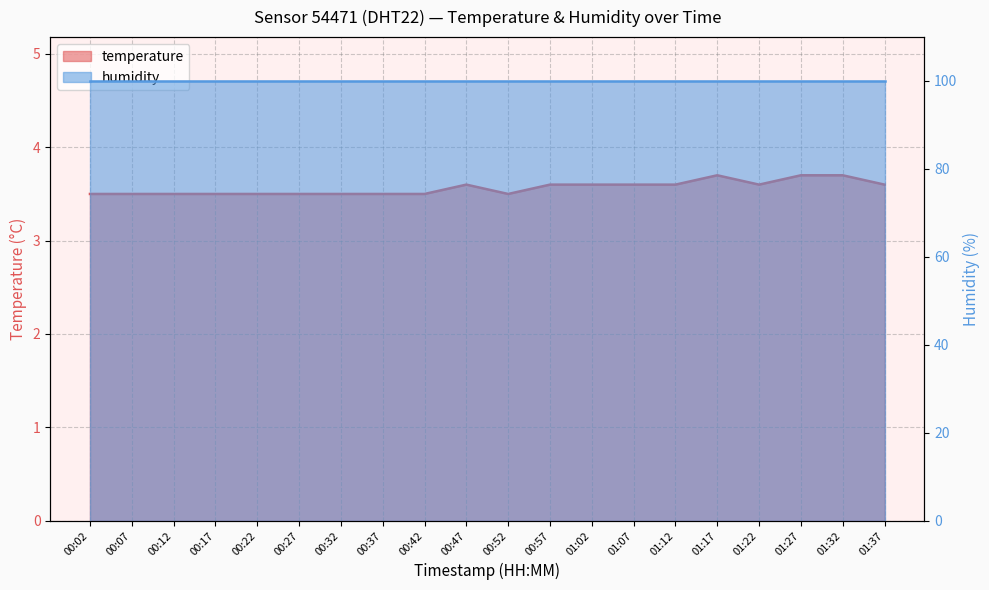

Reading left to right, list all the values displayed in this chart.

3.5	3.5	3.5	3.5	3.5	3.5	3.5	3.5	3.5	3.6	3.5	3.6	3.6	3.6	3.6	3.7	3.6	3.7	3.7	3.6